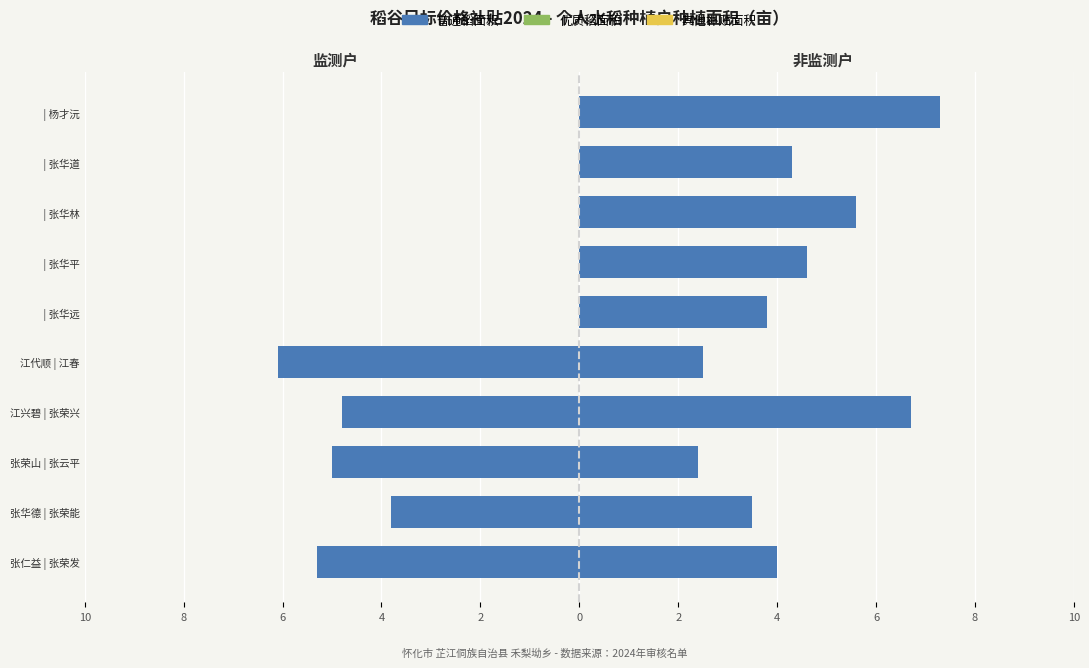

What is the highest value of the 优质稻面积 series?

0.7